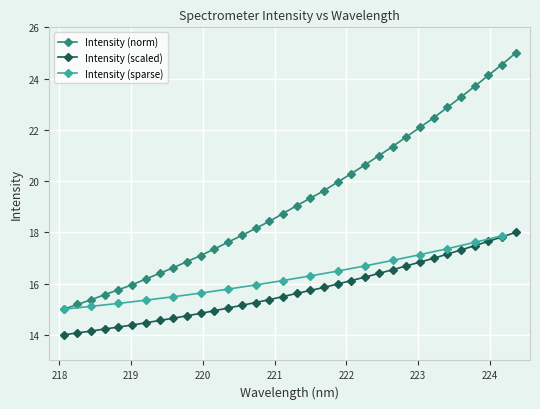

How many data points are less than 19?

17